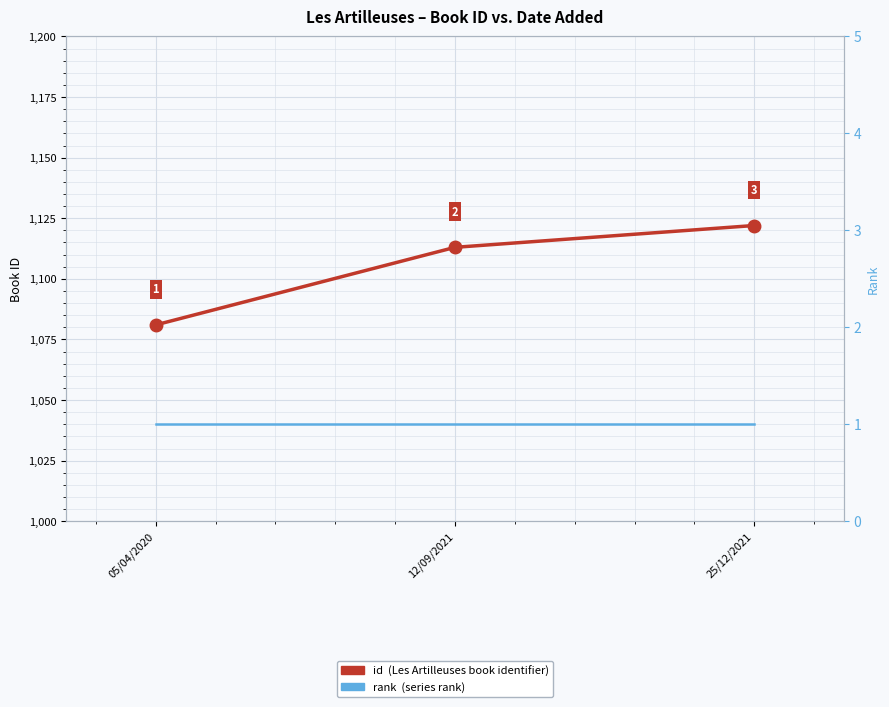

Count the number of categories in the chart.

3